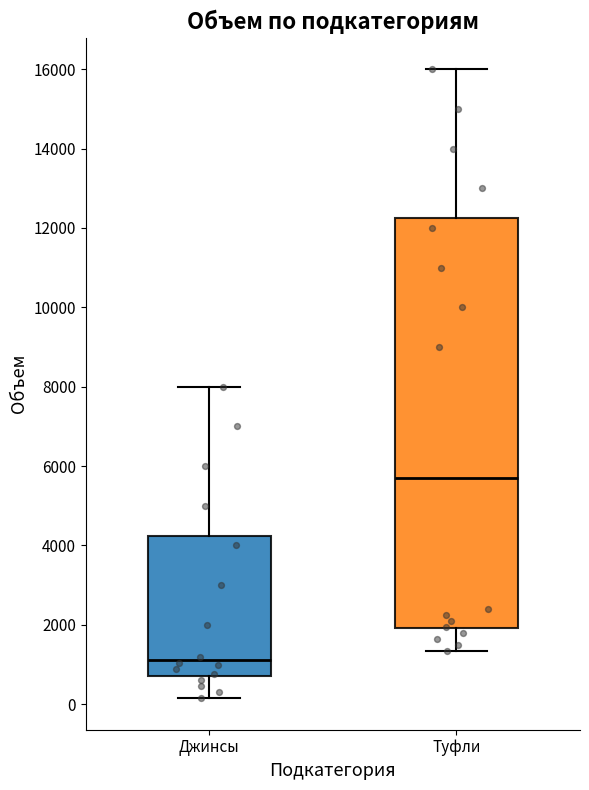

Reading left to right, read every box against the y-axis: the position of its median line, the range the box covers, and the ends of its whiskers. The values are not printed on the chart, so give them approximately, as read against the axis.

Джинсы: median 1200, box 800 to 4200, whiskers 200 to 8000
Туфли: median 5800, box 2000 to 12200, whiskers 1400 to 16000